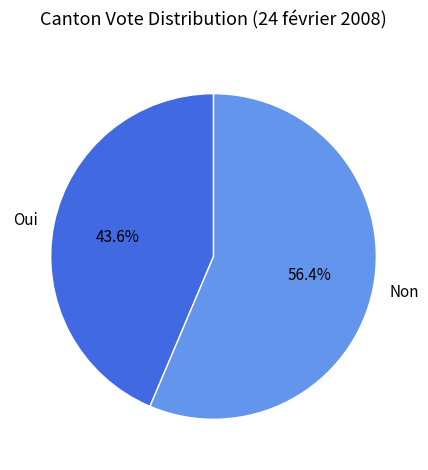

What percentage is the Oui slice, to the nearest percent?

44%